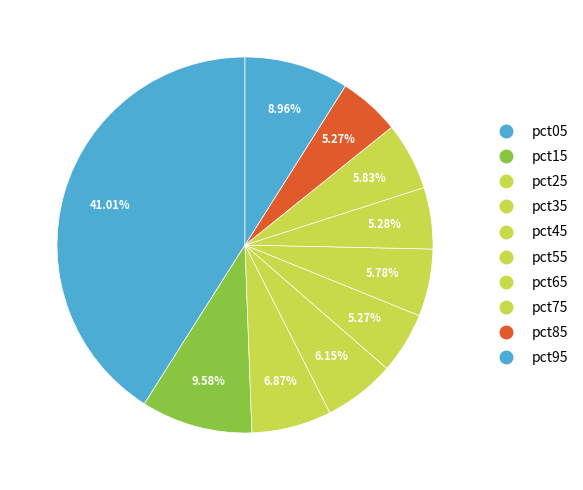

Which slice is the smallest?

pct85